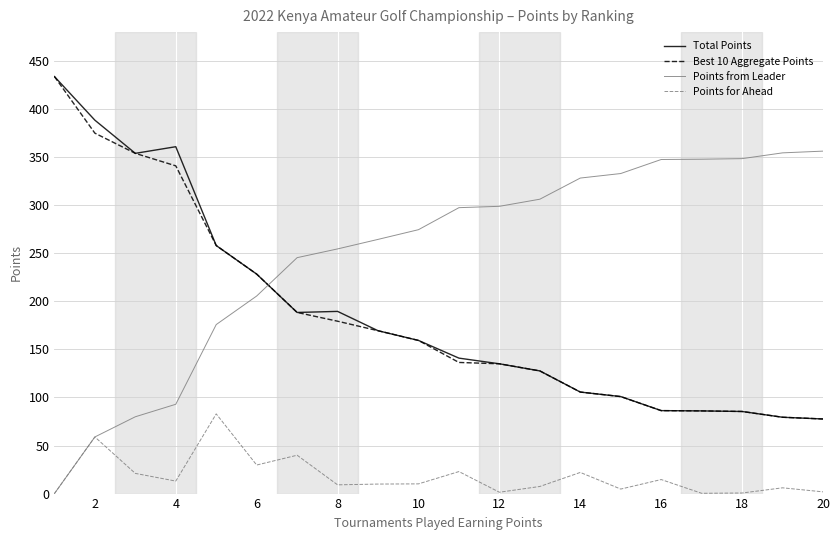

Does the chart have visible grid lines?

Yes